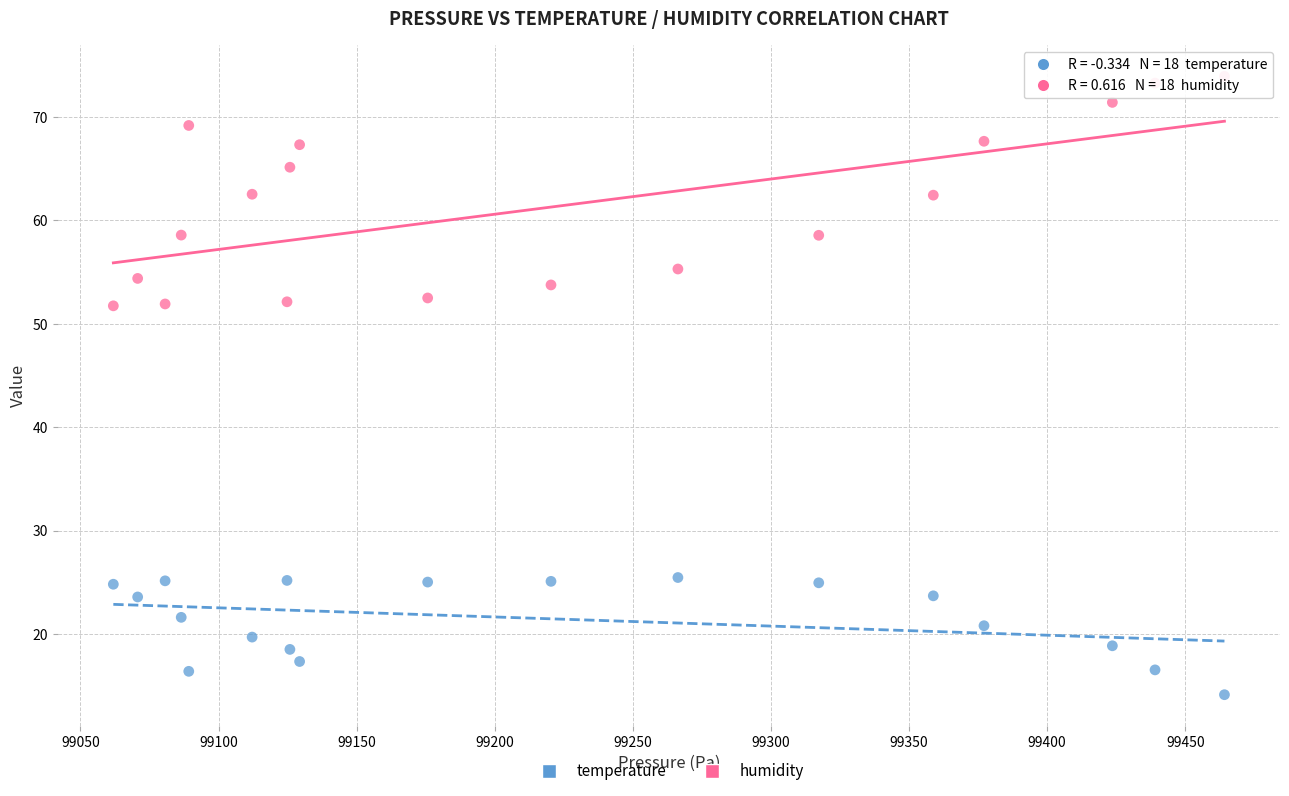

Across all data points, what is the range of Y values (max minus min)?

59.8